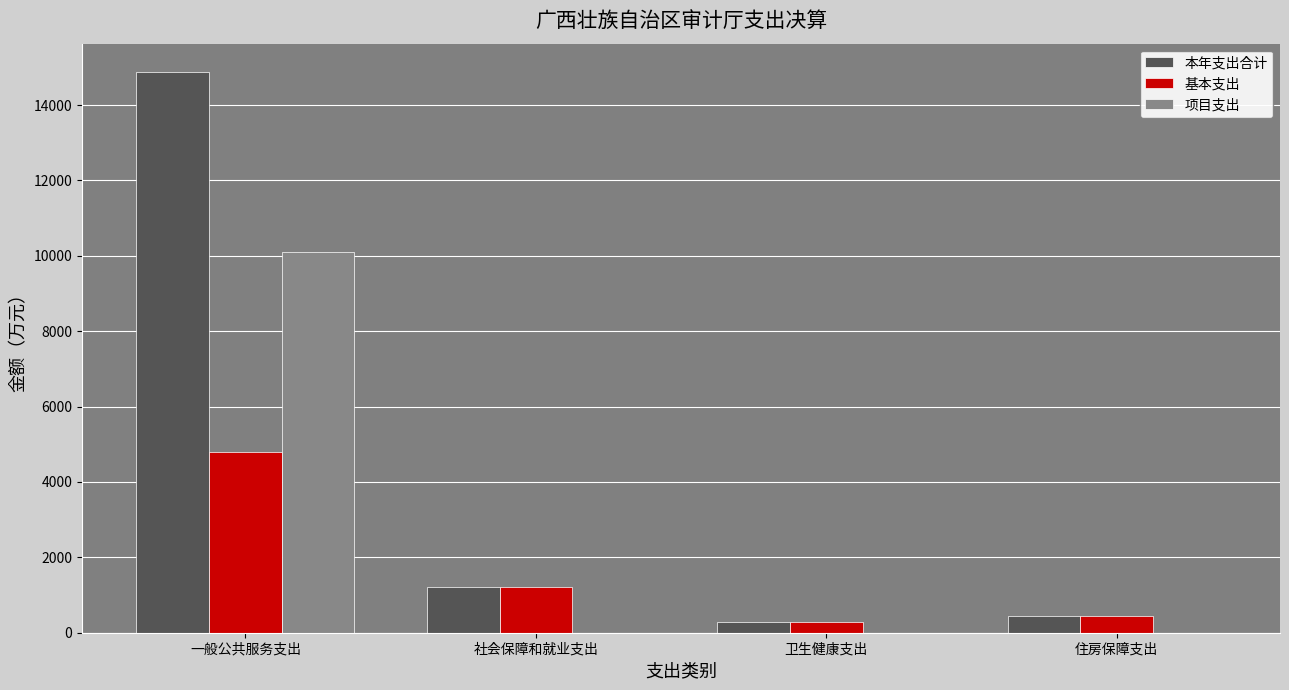

What is the spread (max minus min) of values at 住房保障支出?

454.0